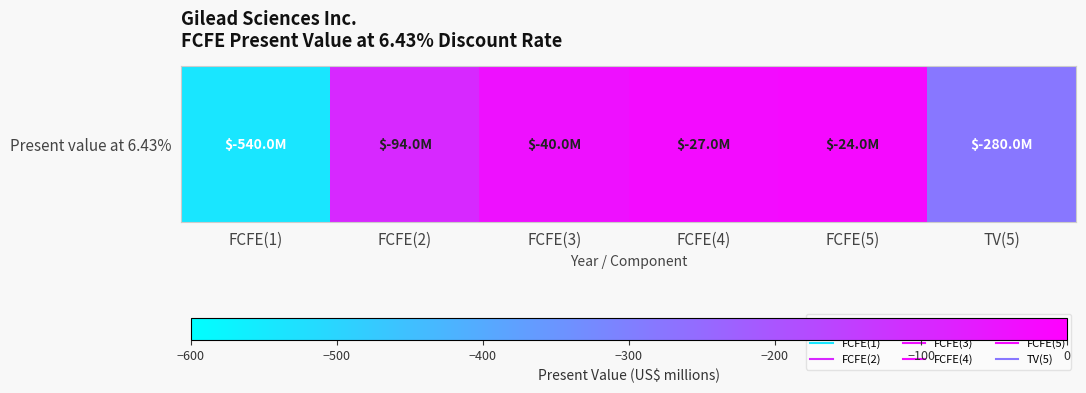

List the labels in order of value, largest first.

FCFE(5), FCFE(4), FCFE(3), FCFE(2), TV(5), FCFE(1)